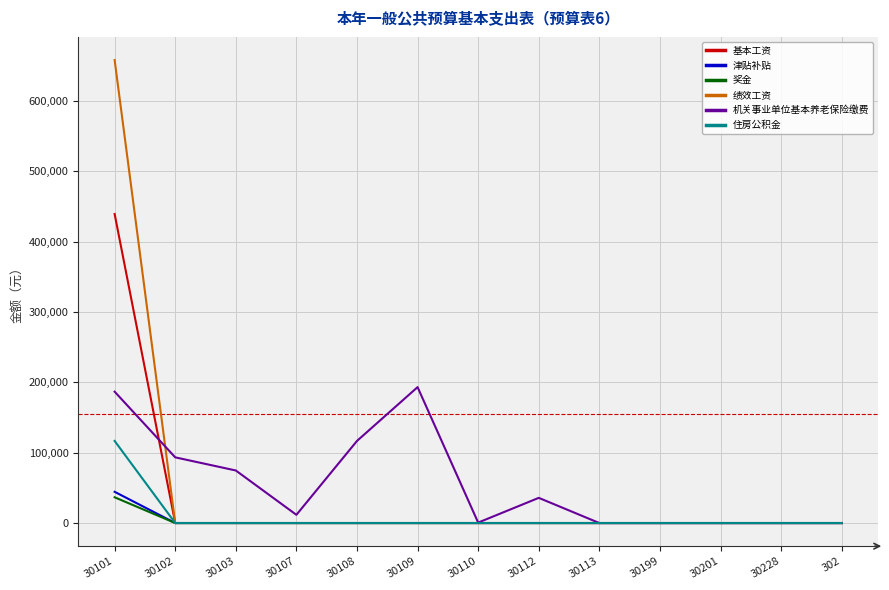

At how many categories does at least one series exceed 249286?

1